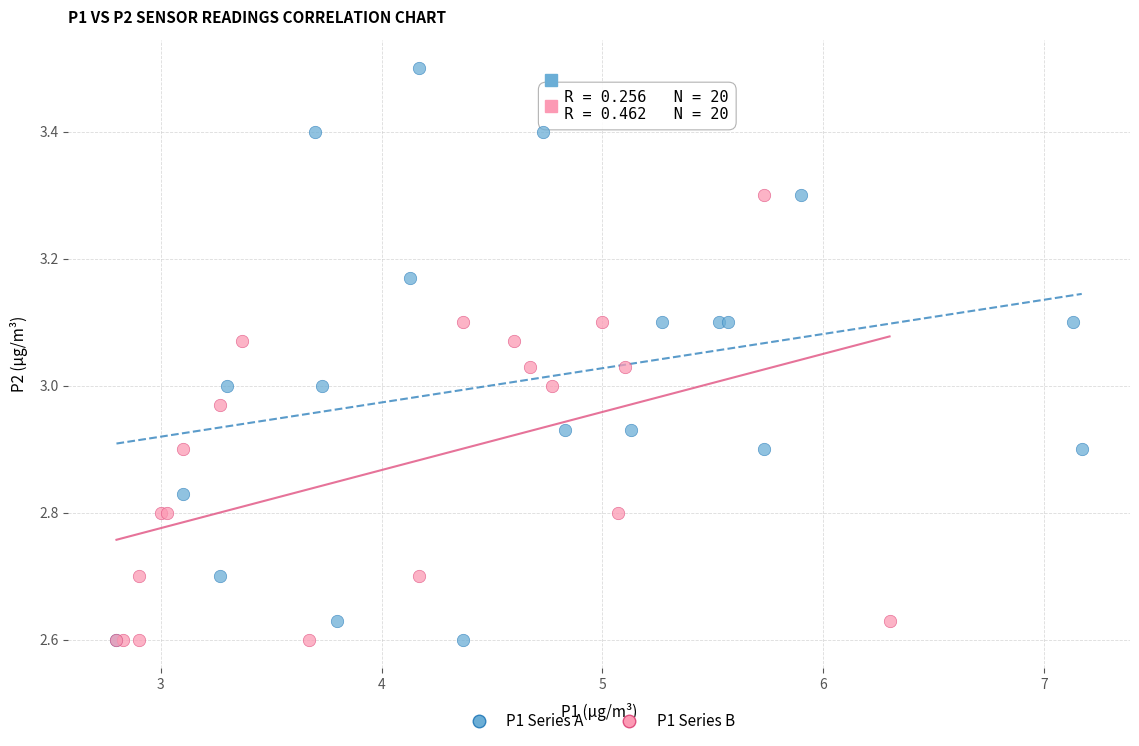

Which series has the widest spread of Y values?

P1 Series A